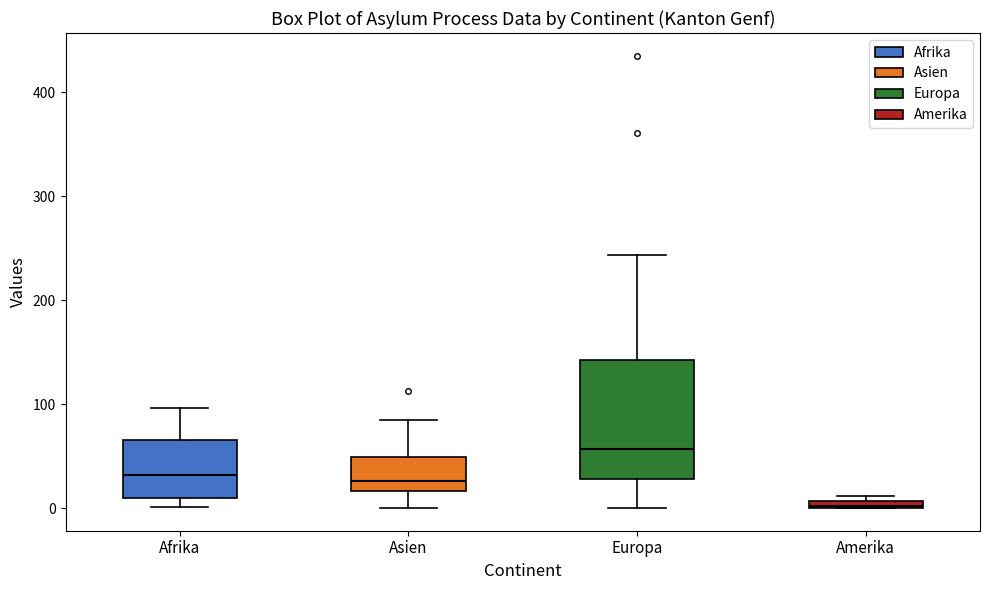

Where is the upper edge of the box for Europa on the y-axis? The values are not printed on the chart, so give them approximately, as read against the axis.

140